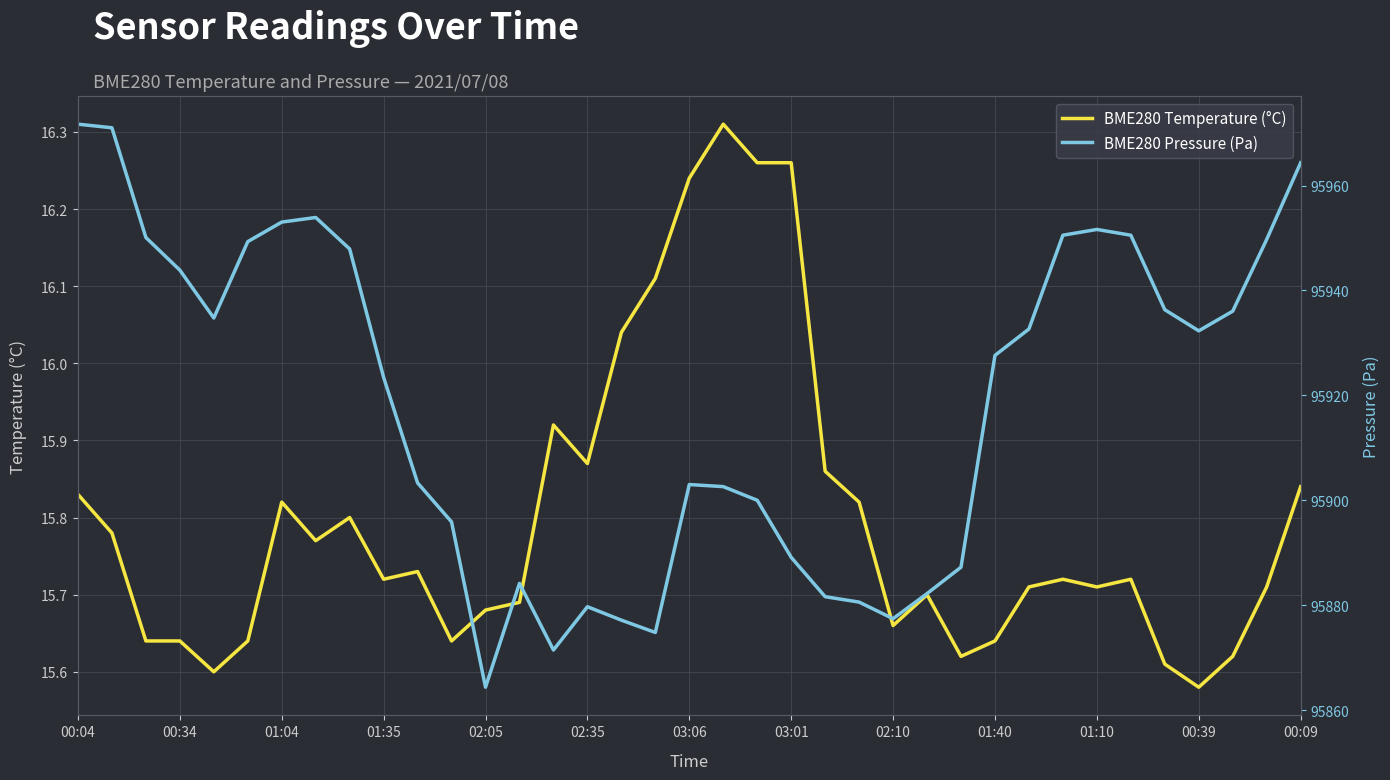

At which label does BME280 Temperature (°C) reach its minimum?

00:39